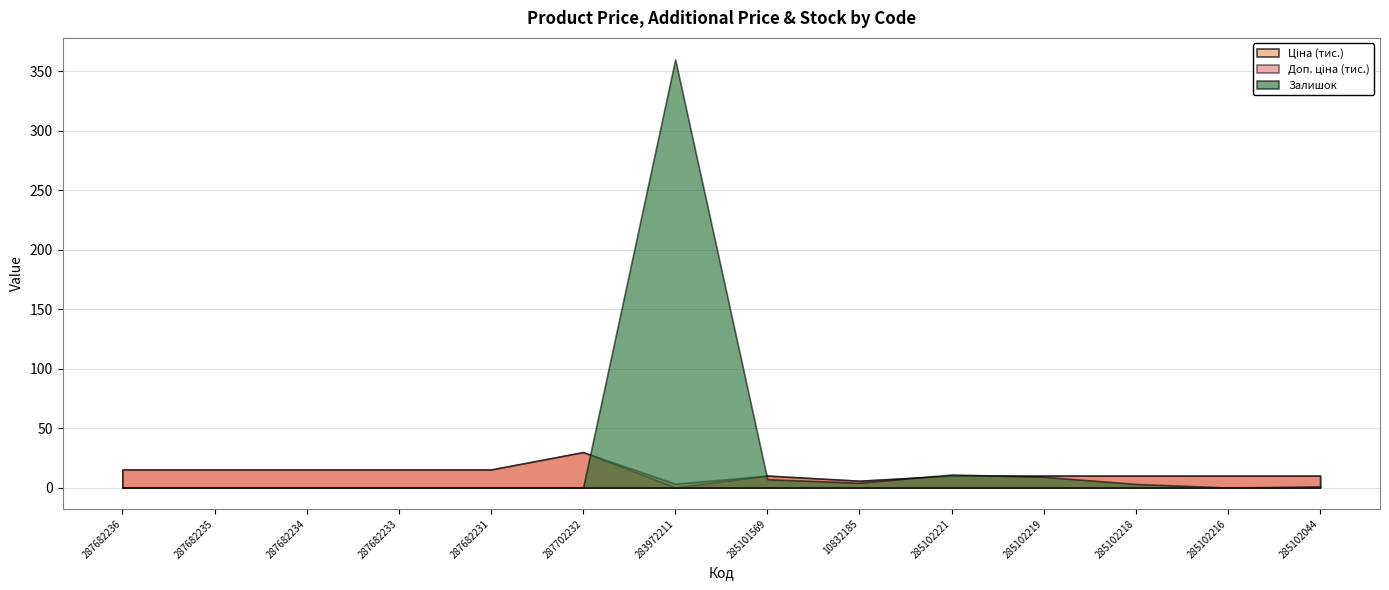

Which series has the largest total across all categories?

Залишок